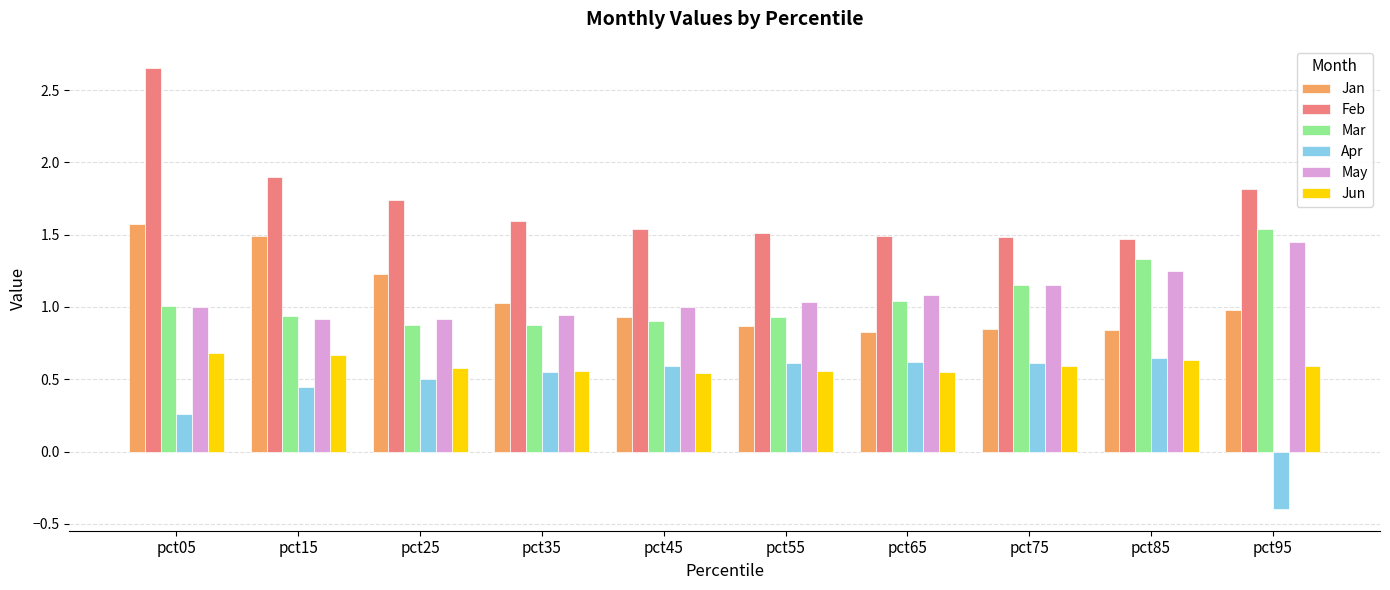

Is the value of Jan at pct25 greater than the value of May at pct75?

Yes